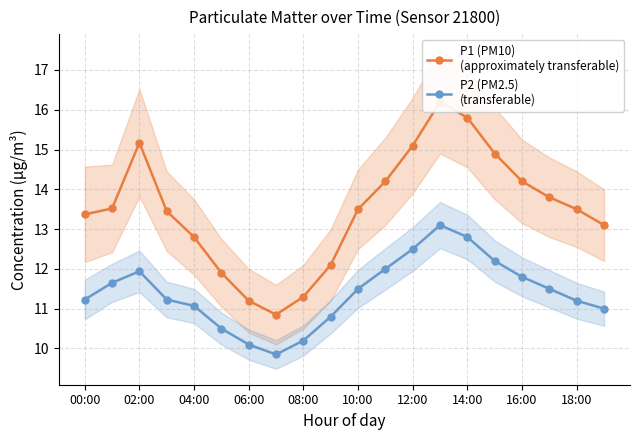

Which series has the widest spread of values?

P1 (PM10)
(approximately transferable)